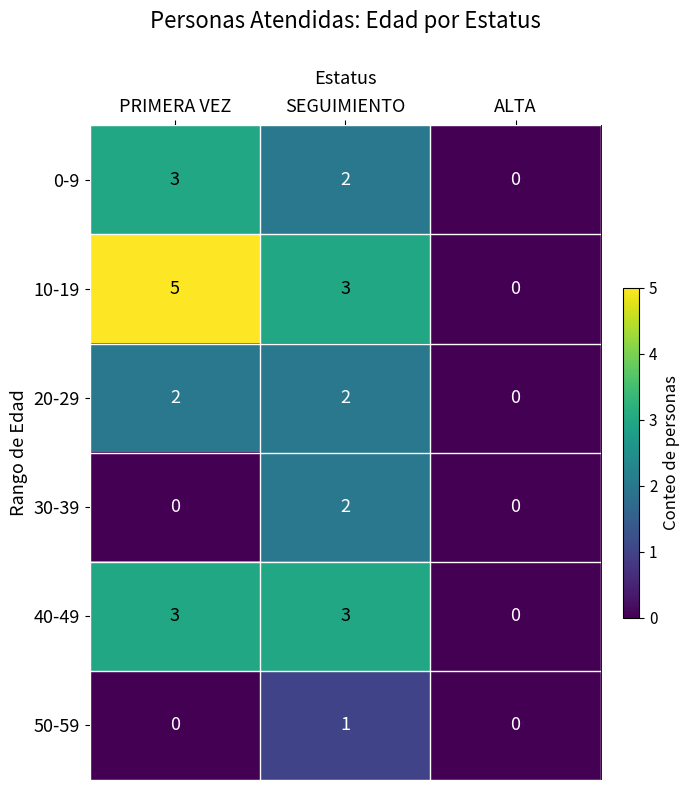

At ALTA, list the series in order from largest to smallest.

0-9, 10-19, 20-29, 30-39, 40-49, 50-59